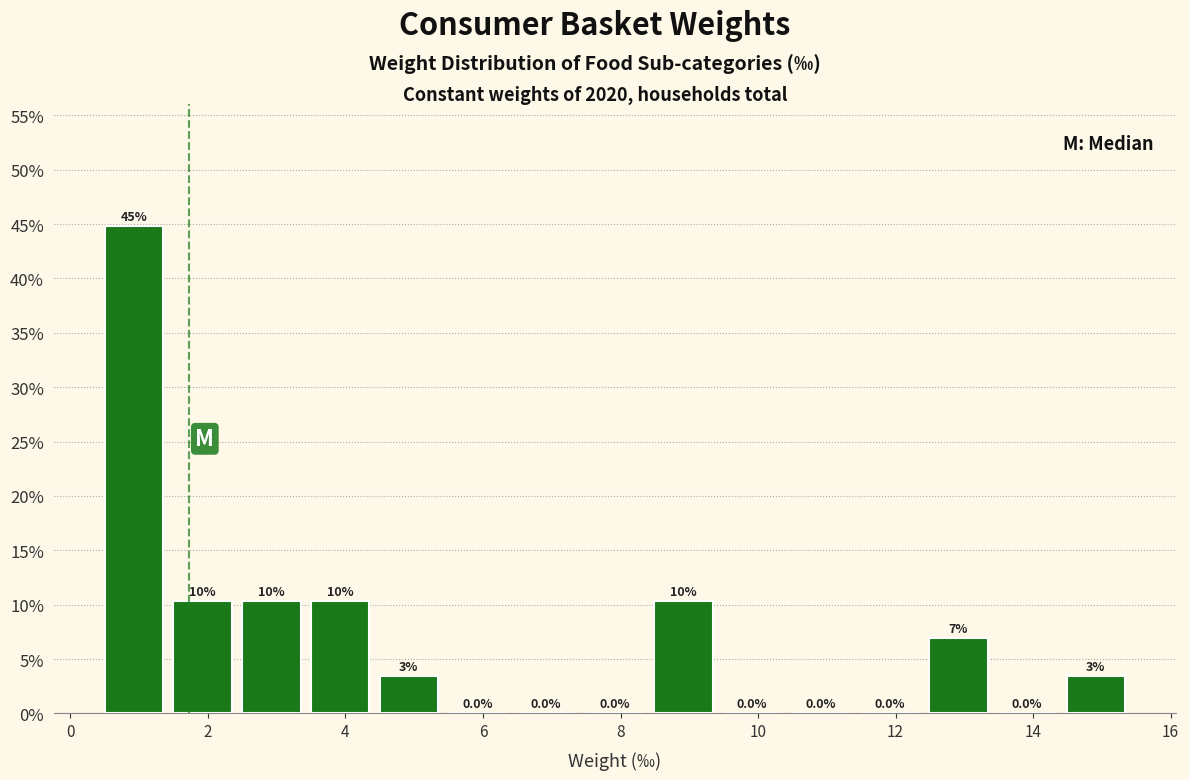

Over which range of the x-axis is the bar tallest?

0.4 to 1.4